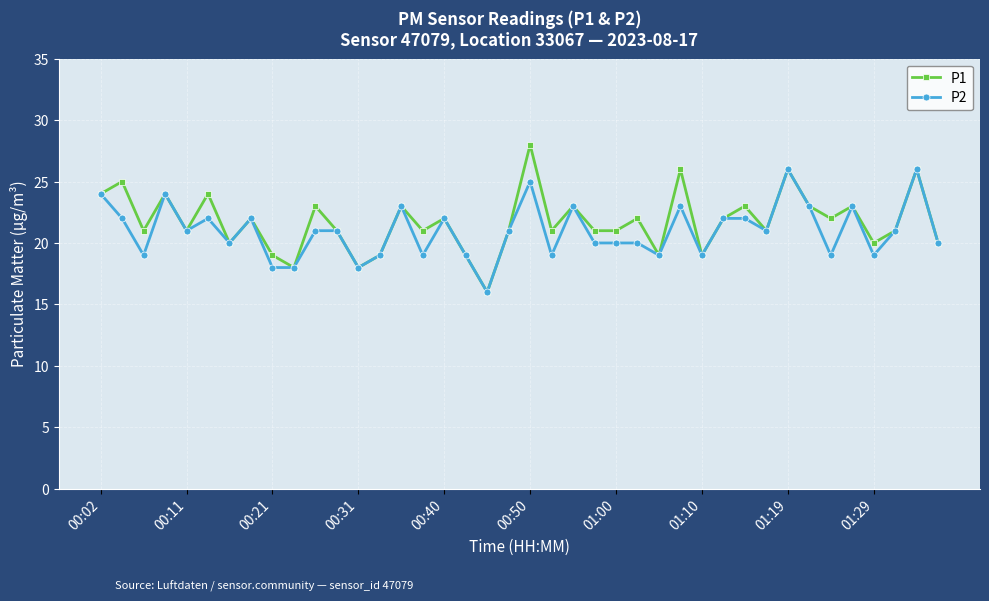

True or false: P1 has more than 2 points higher than both neighbors.

True